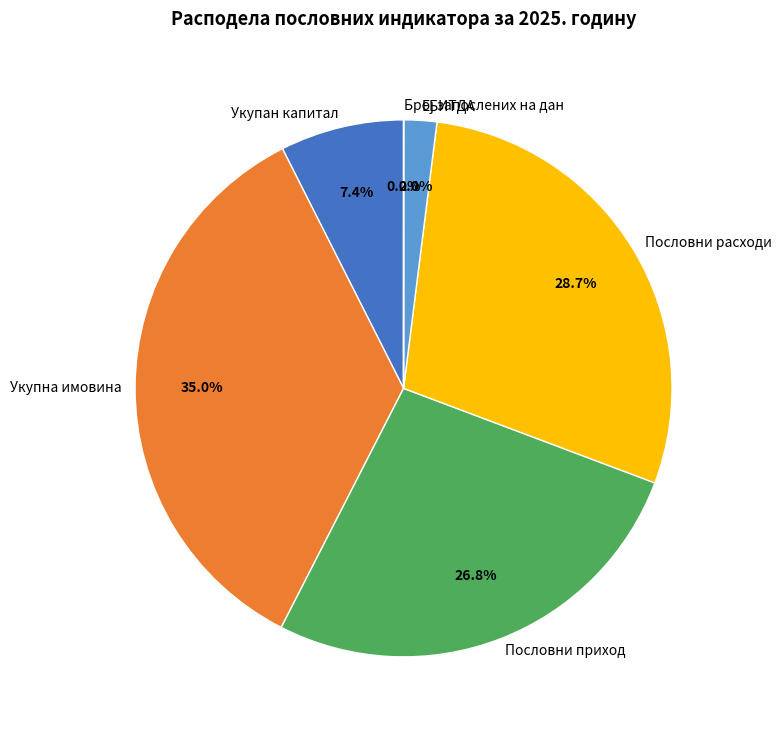

To the nearest percent, what is the difference between the ЕБИТДА and Пословни приход slice percentages?

25%